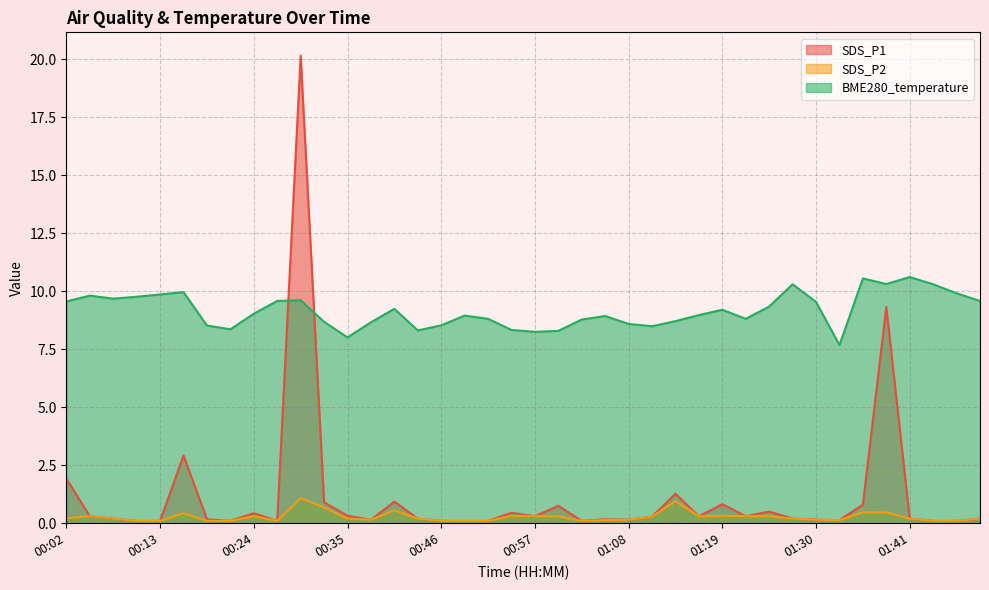

What is the sum of the BME280_temperature values at 00:27 and 00:05?

19.4